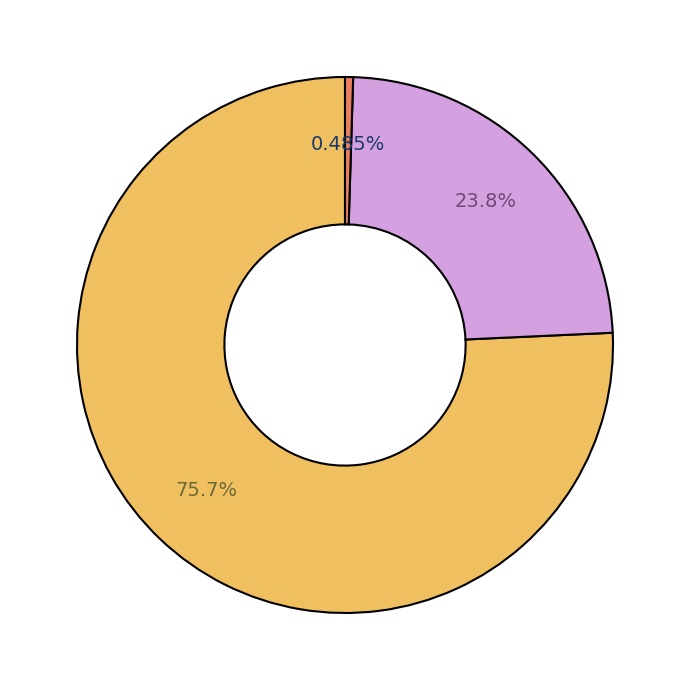

Count the number of slices in the pie.

3